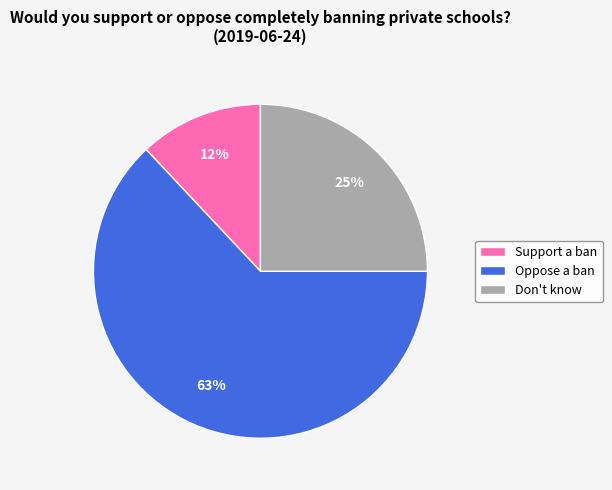

True or false: Oppose a ban accounts for 63% of the total.

True